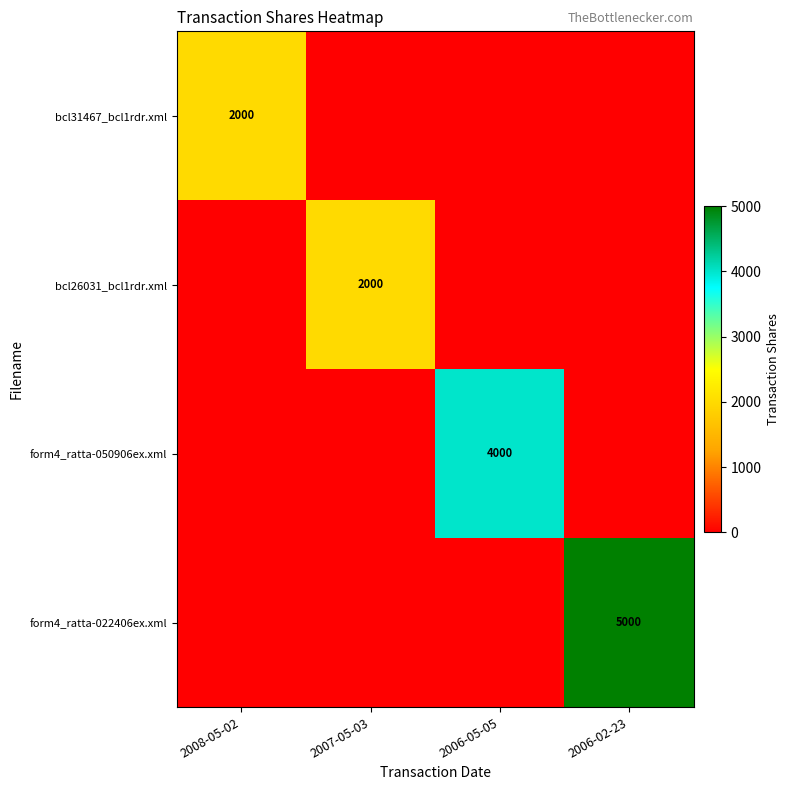

What is the average value of the form4_ratta-050906ex.xml series?

1000